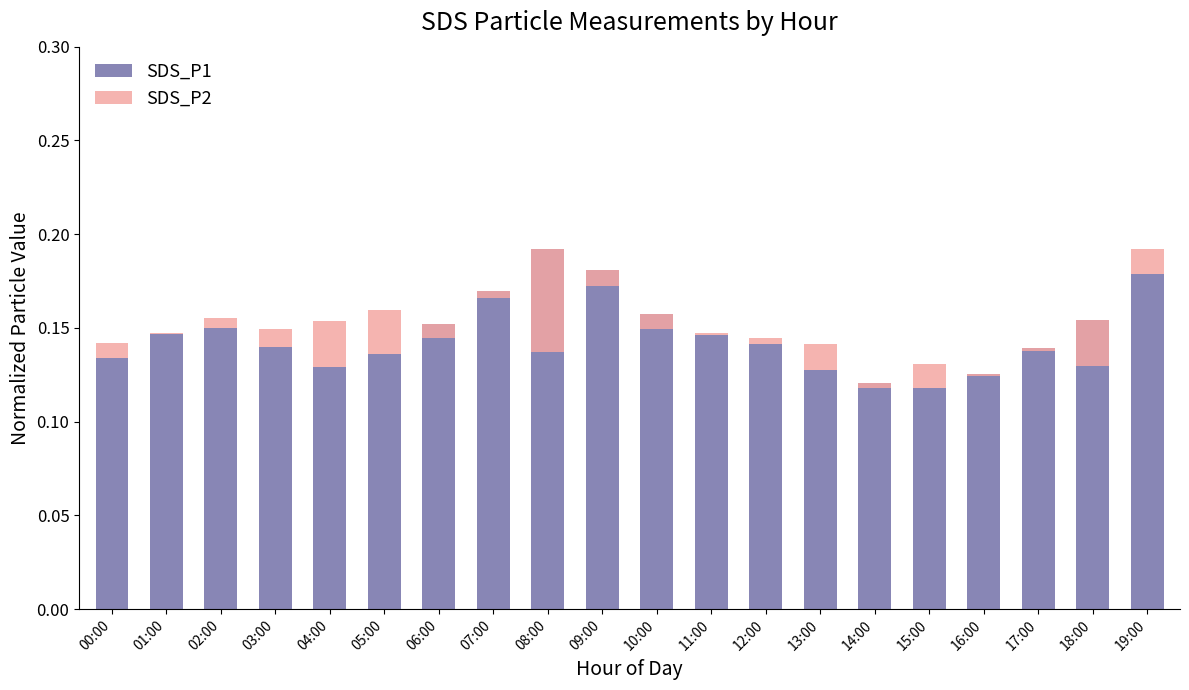

Is it true that SDS_P2 equals 0.0 at 00:00?

False